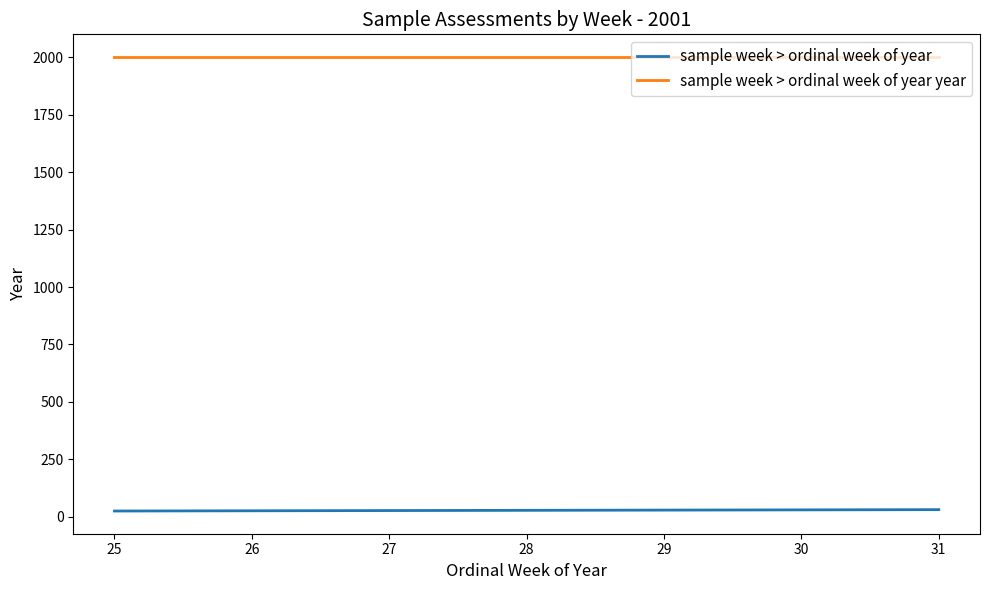

How many sample week > ordinal week of year values are between 26 and 30?

5